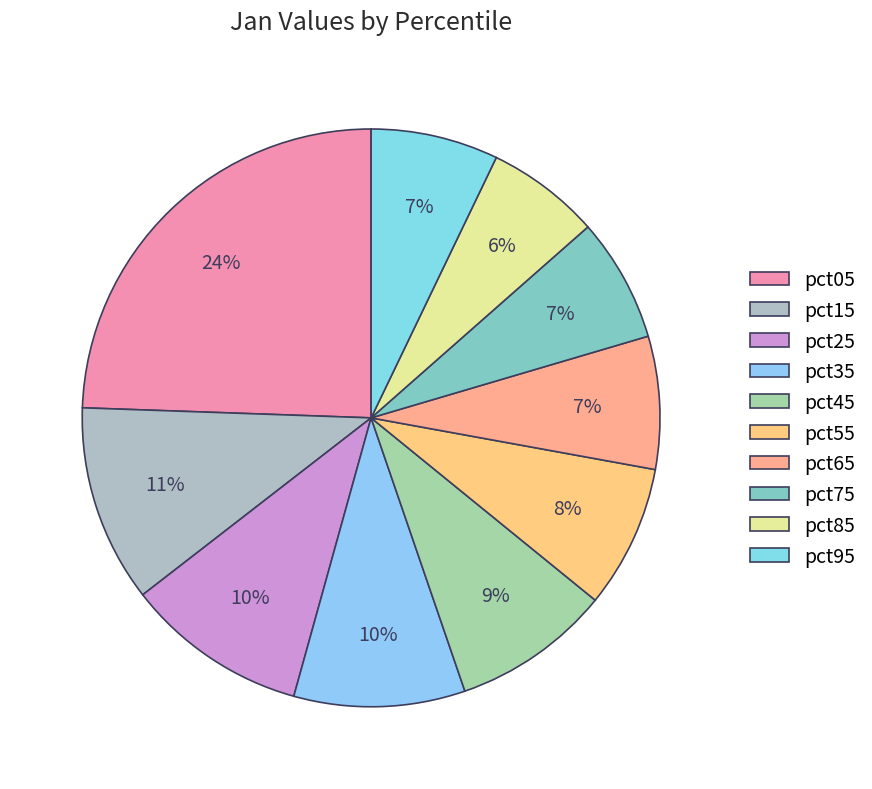

To the nearest percent, what percentage of the pie is pct85?

6%